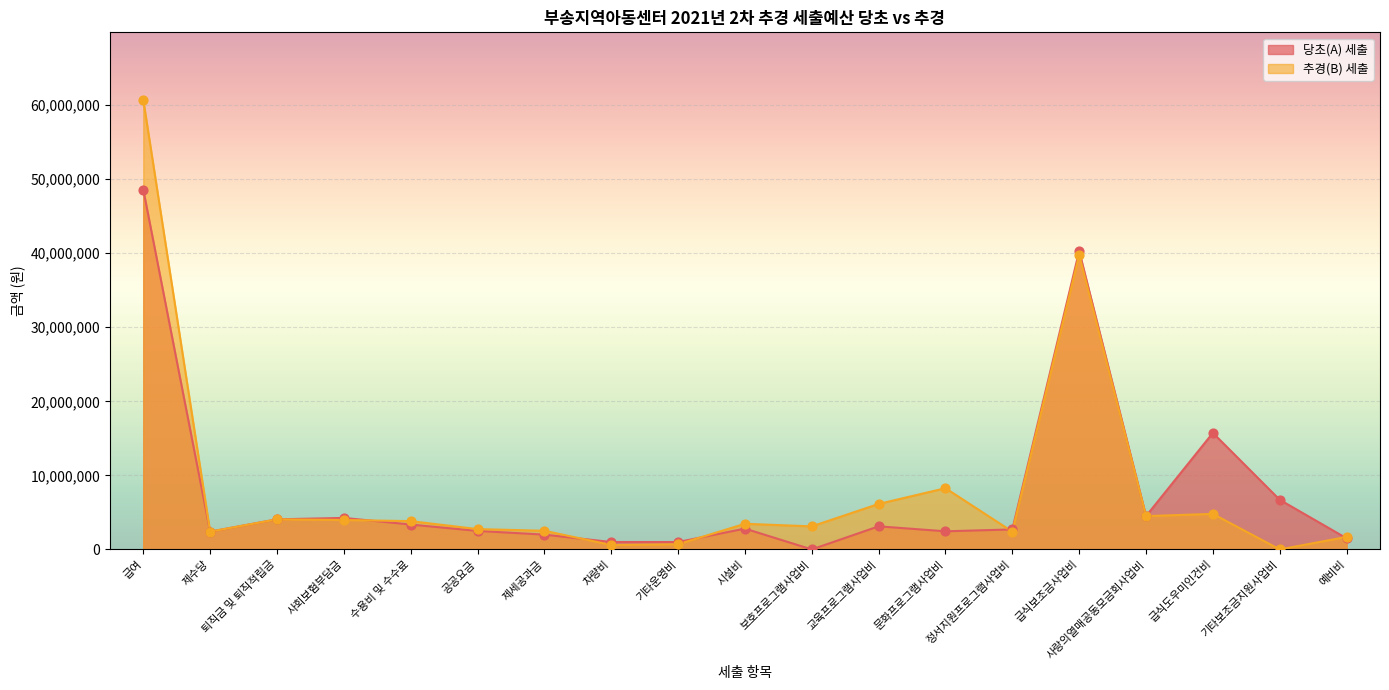

What are all the series names shown in the legend?

당초(A) 세출, 추경(B) 세출